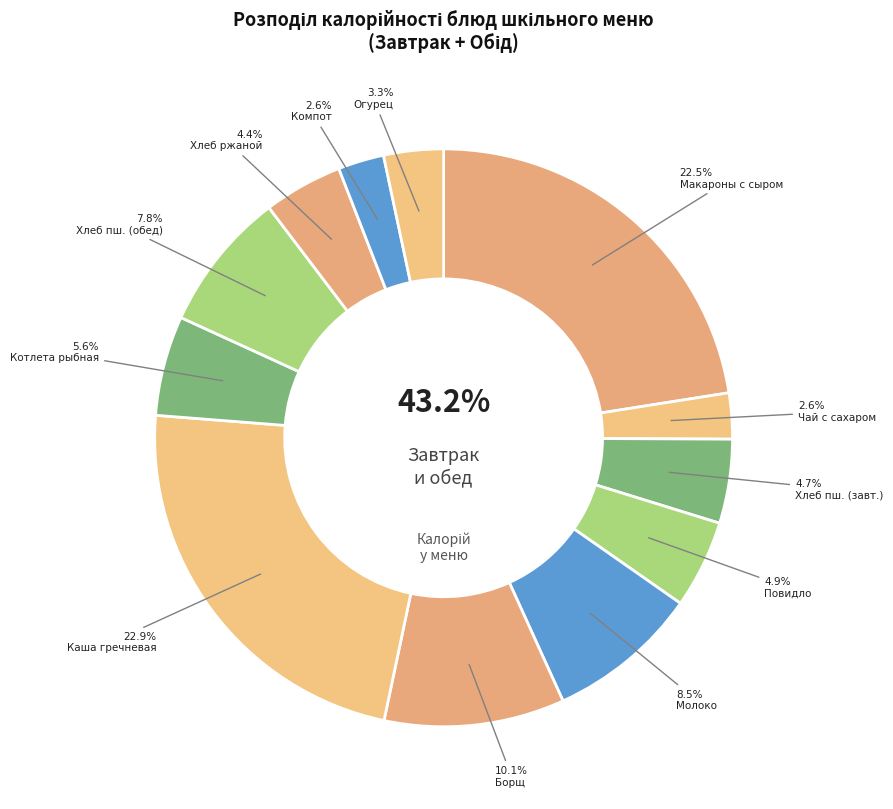

What percentage do Школьное молоко and Котлета рыбная together represent?

14.1%